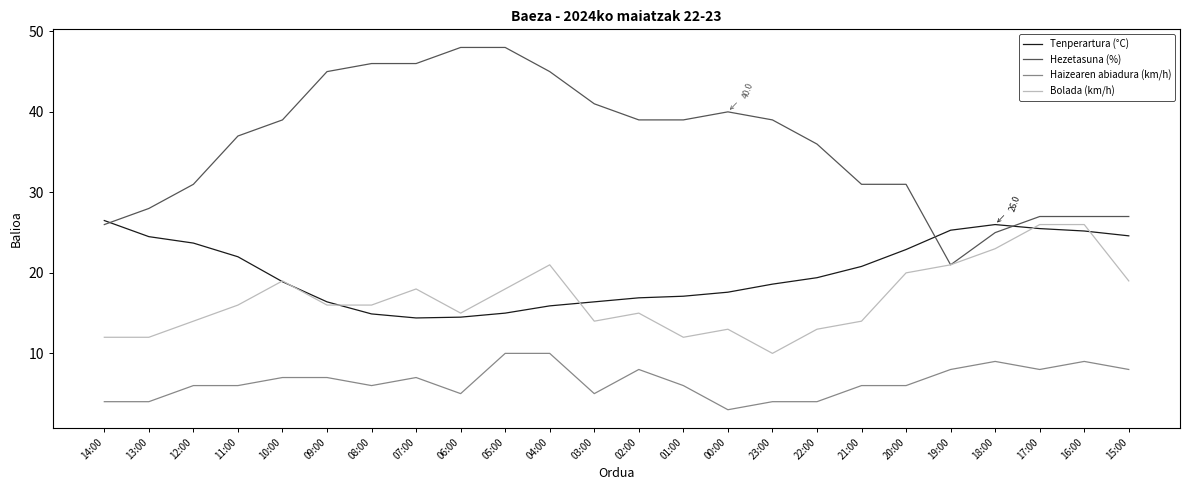

The Bolada (km/h) series shows 21.0 at 19:00. True or false?

True